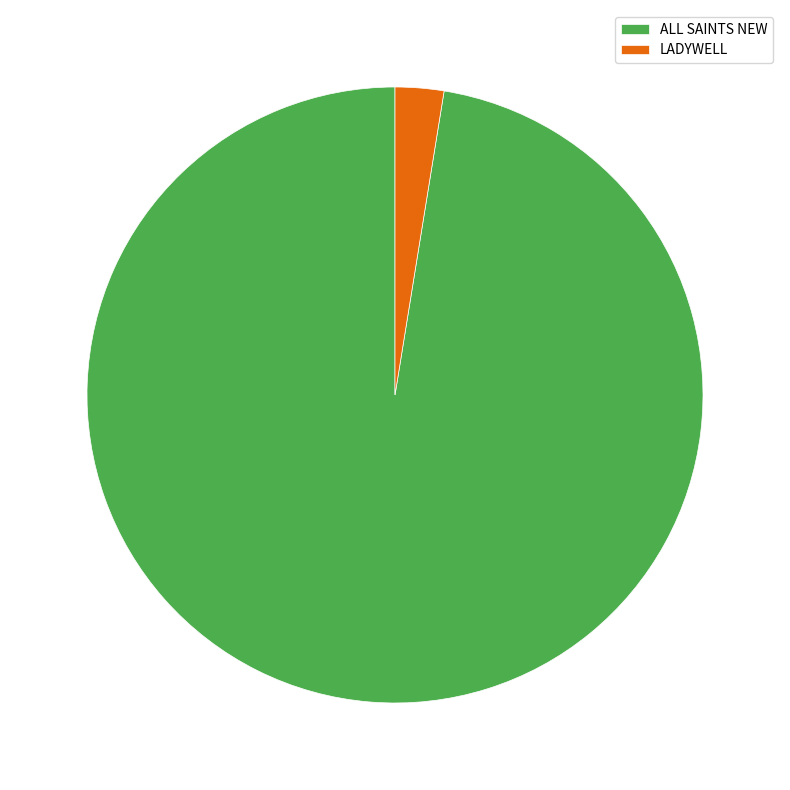

The ALL SAINTS NEW slice represents 97% of the pie. True or false?

True